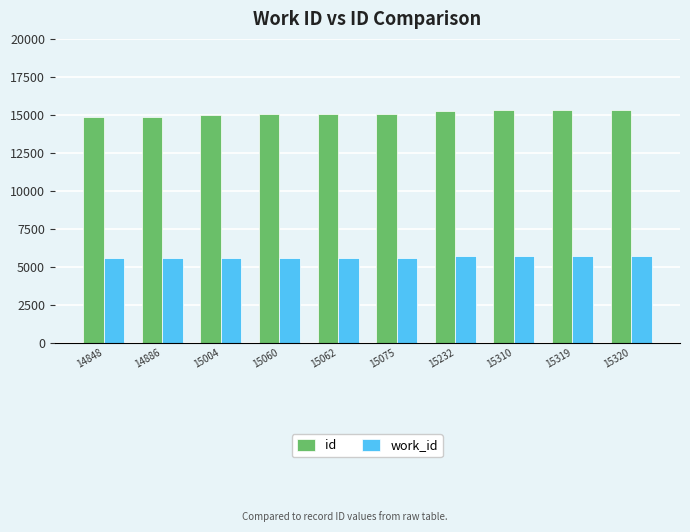

The value of work_id at 15062 is 8767. True or false?

False